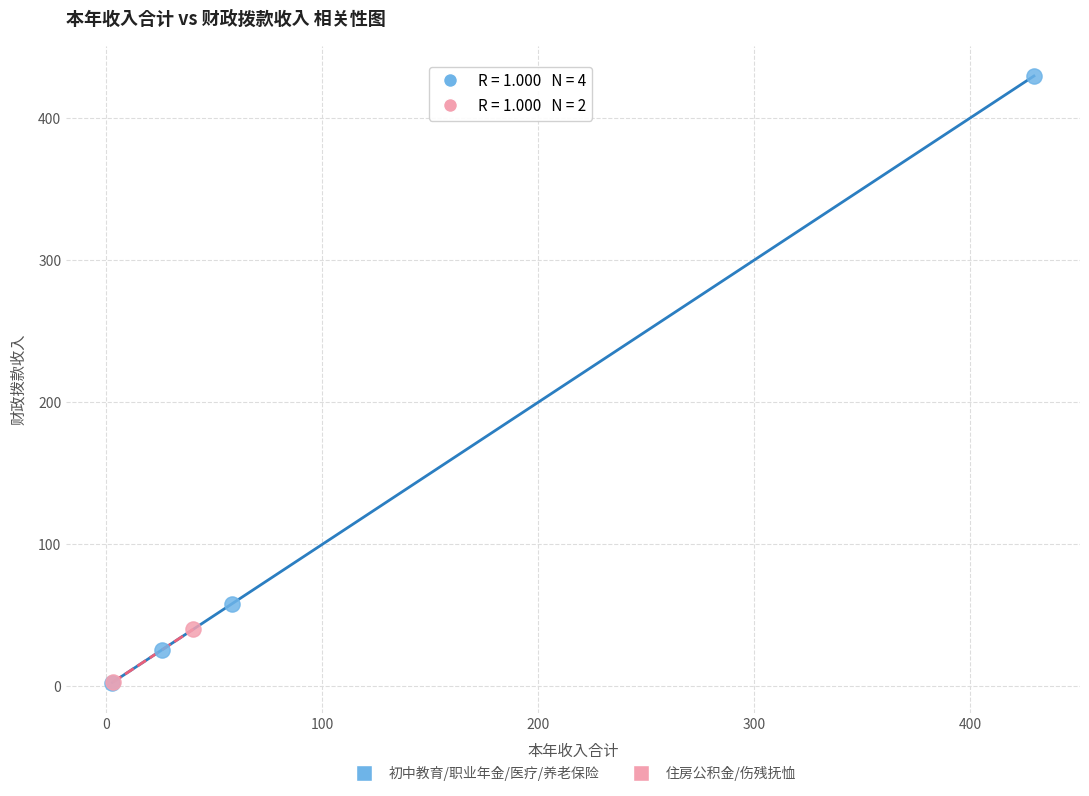

What are all the series names shown in the legend?

初中教育/职业年金/医疗/养老保险, 住房公积金/伤残抚恤